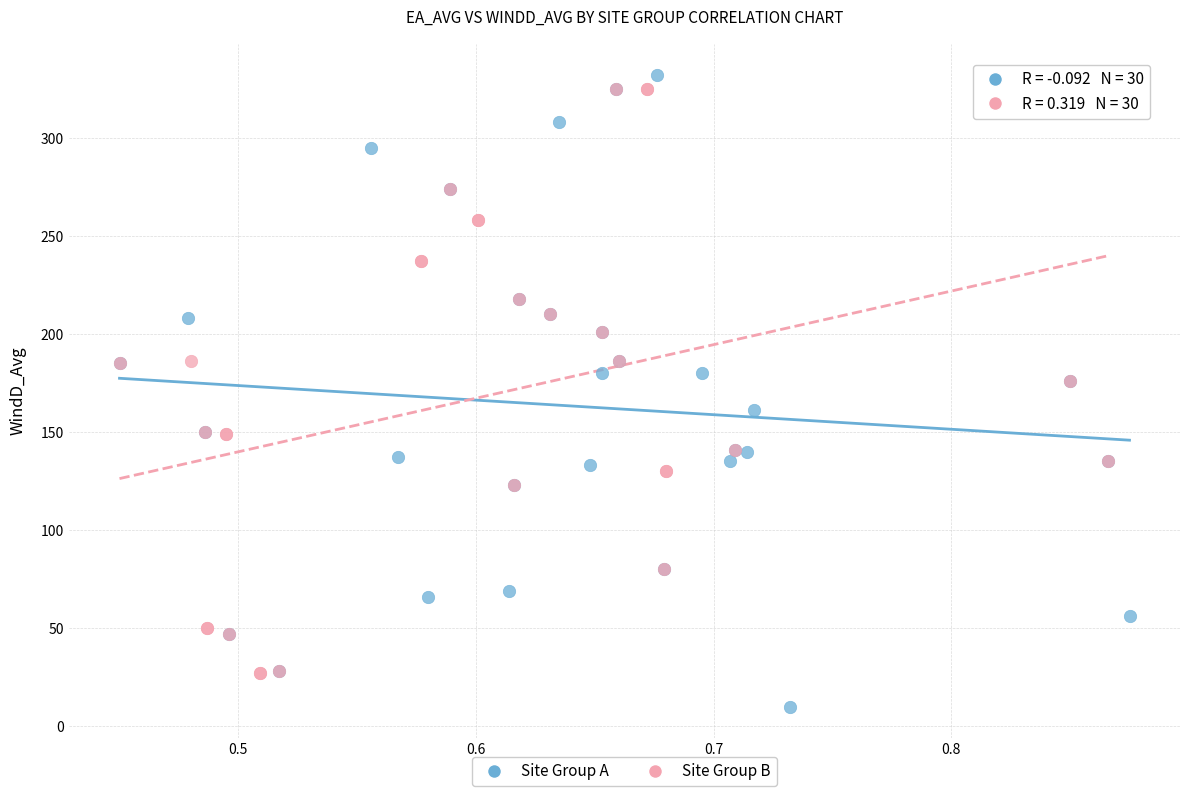

Which series reaches the maximum Y coordinate?

Site Group A